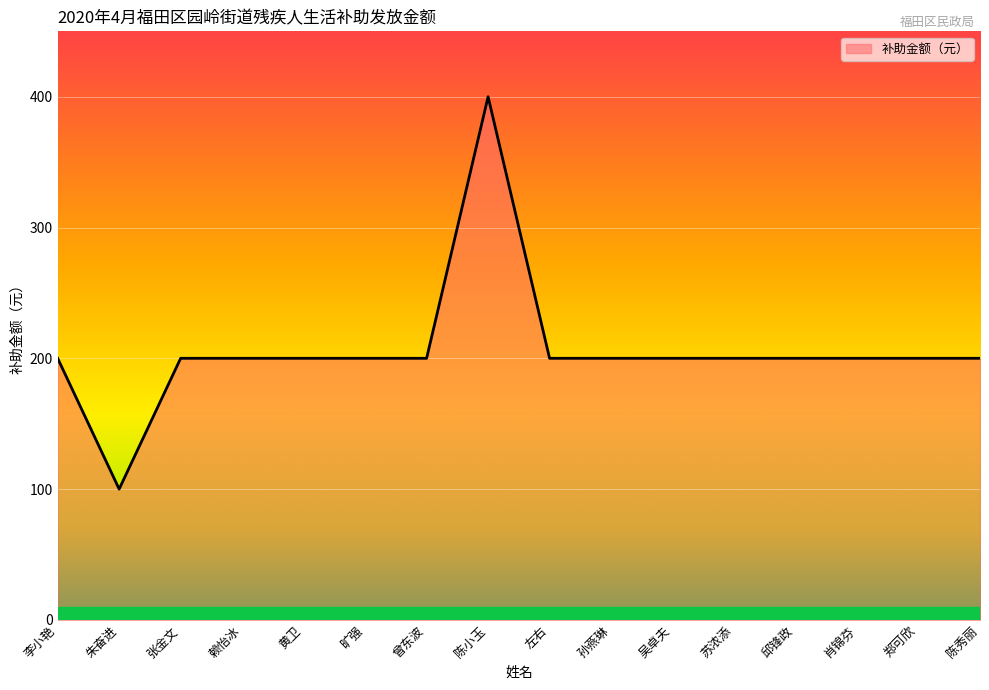

The value at 朱奋进 is 154. True or false?

False